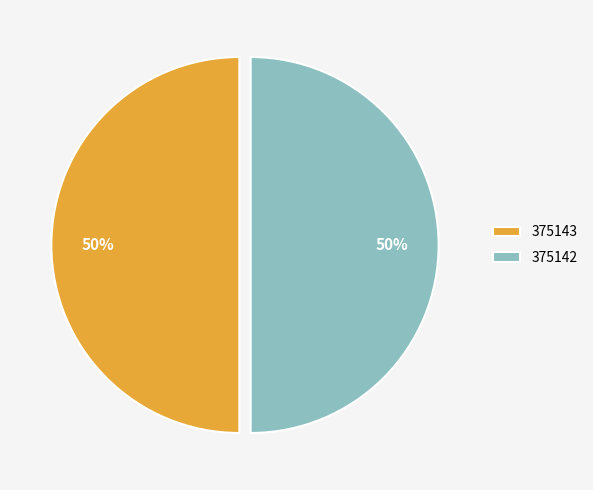

True or false: 375142 accounts for 50% of the total.

True